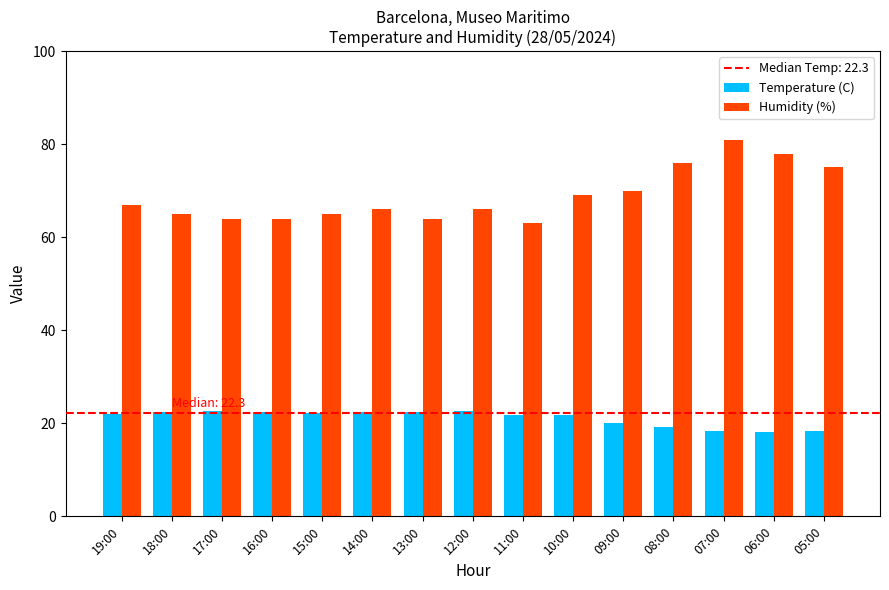

The value of Humidity (%) at 05:00 is 75.0. True or false?

True